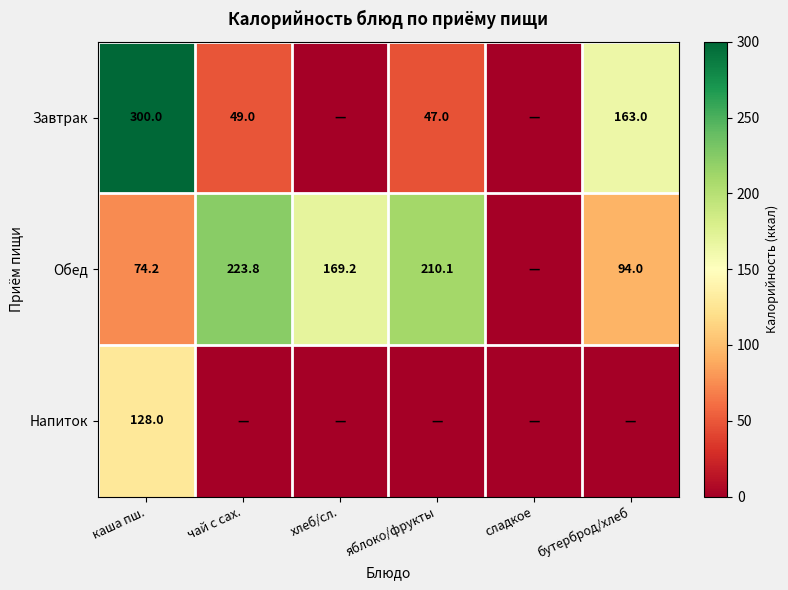

True or false: Завтрак has a value of 62.2 at каша пш..

False